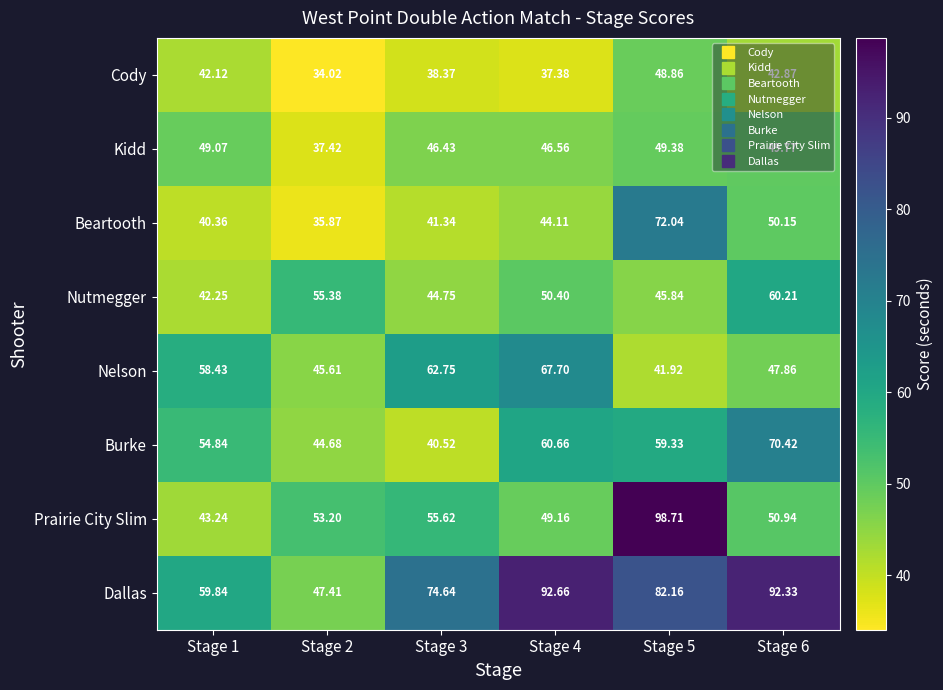

How many data points in Beartooth are above 44?

3